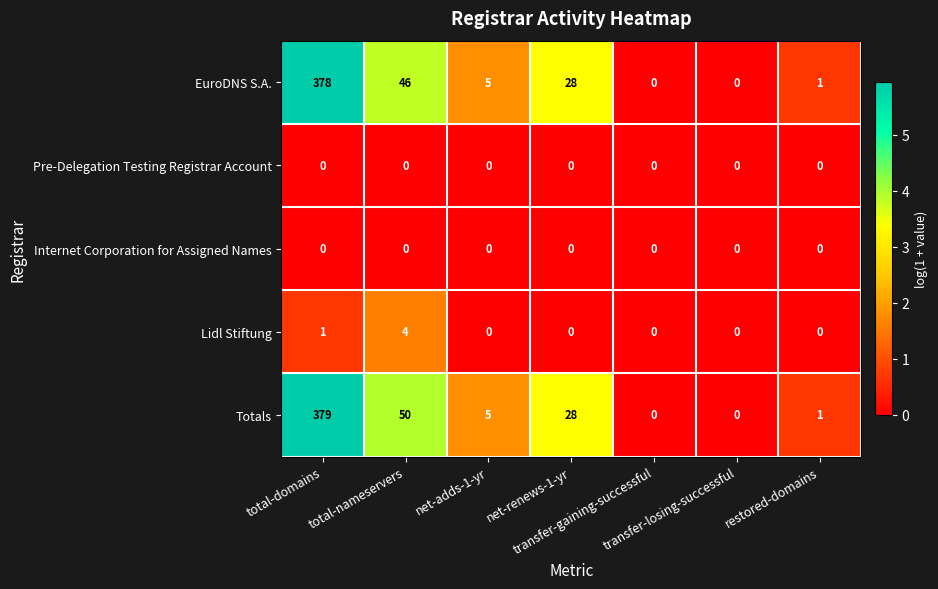

Which series has the largest total across all categories?

Totals